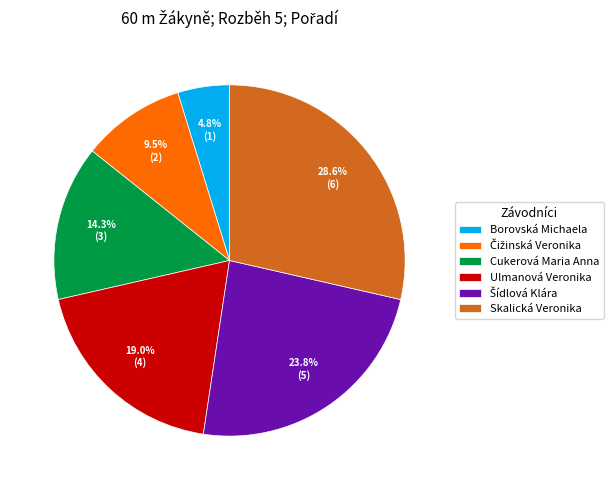

Which category has the smallest portion of the pie?

Borovská Michaela